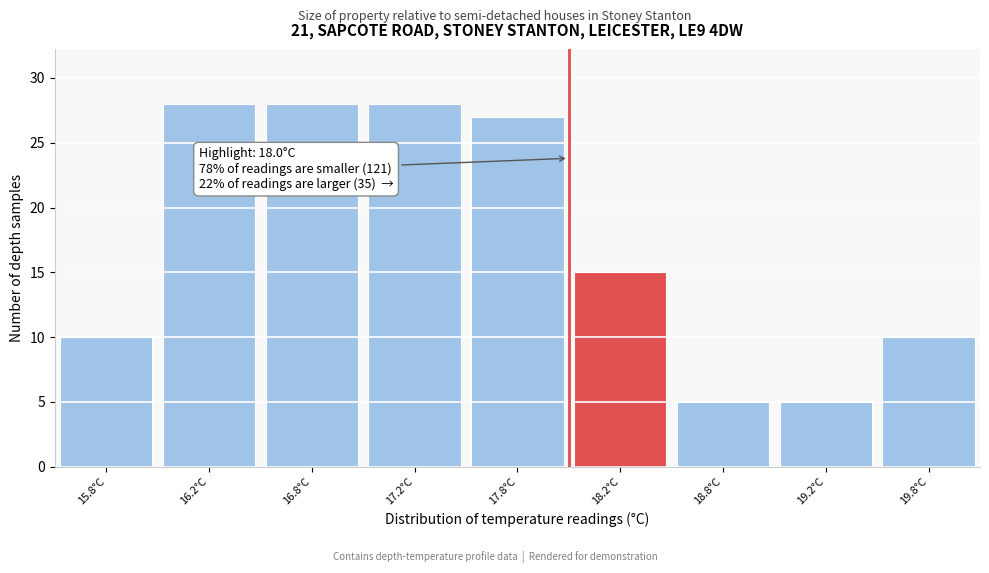

Reading left to right, what are all the values shown in this chart?

10	28	28	28	27	15	5	5	10